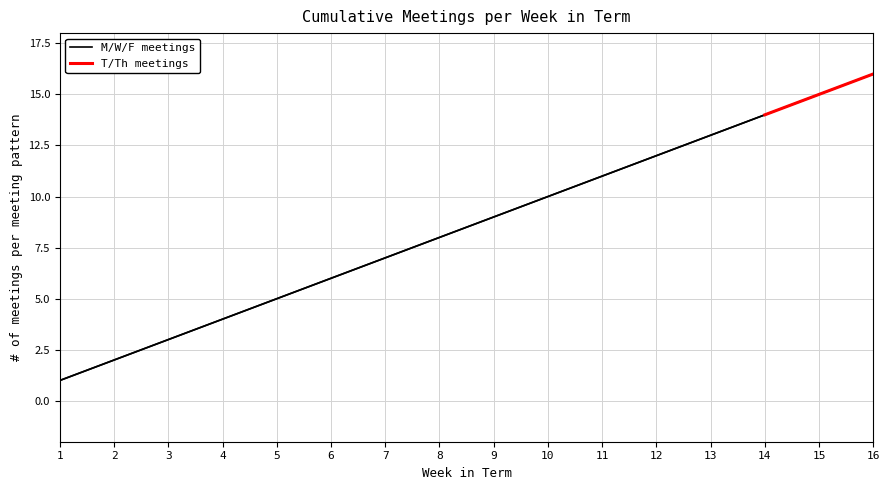

List the labels in order of value, smallest first.

1, 2, 3, 4, 5, 6, 7, 8, 9, 10, 11, 12, 13, 14, 15, 16